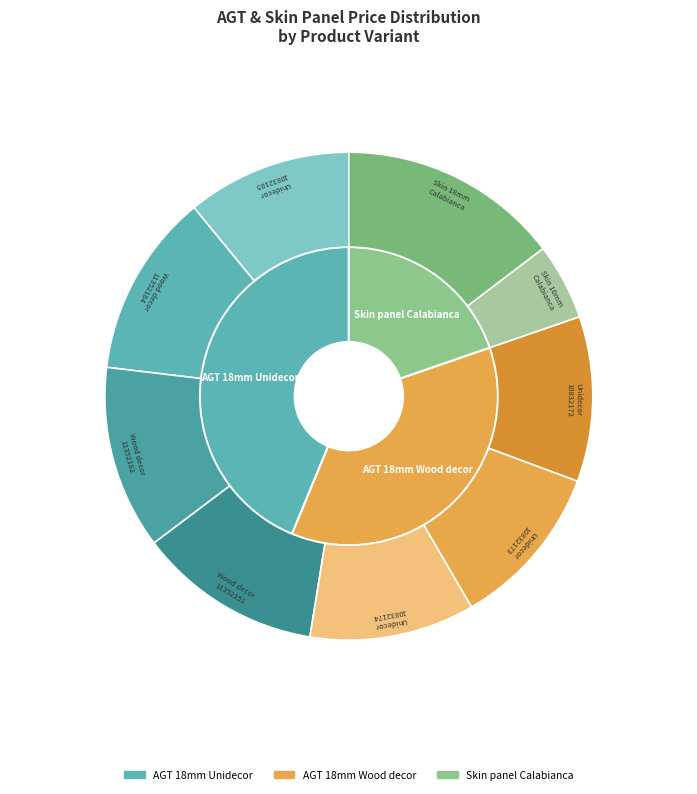

What is the change in value from AGT panel 18 mm. Wood decor (11352151) to AGT panel 18 mm. Unidecor (10832173)?

-634.9